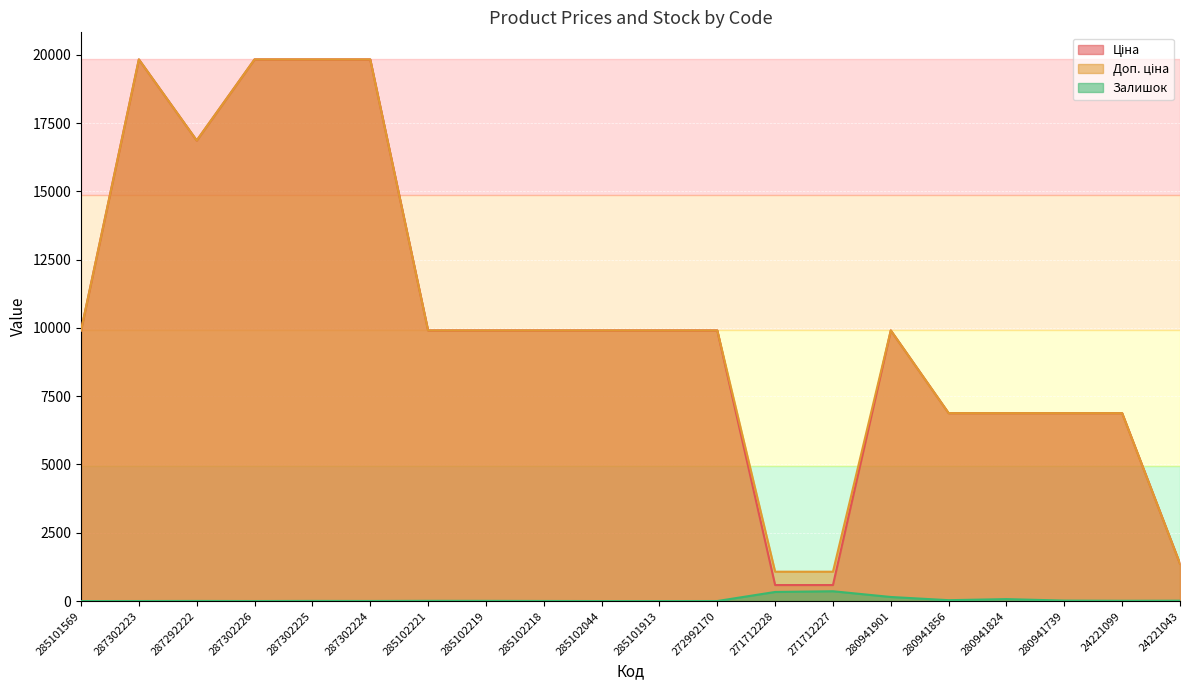

What is the difference between the Залишок values at 287302225 and 280941824?

66.0